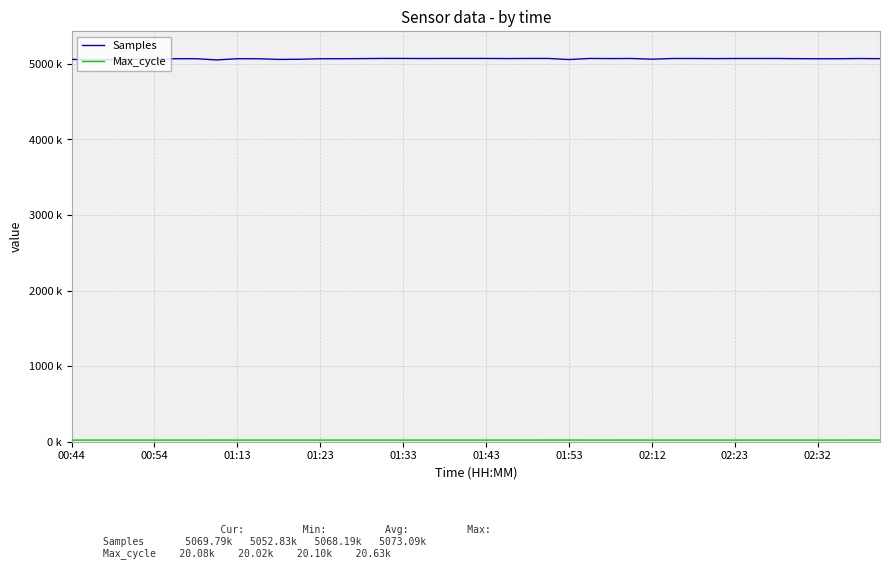

Is this an area chart (filled region under the line)?

No